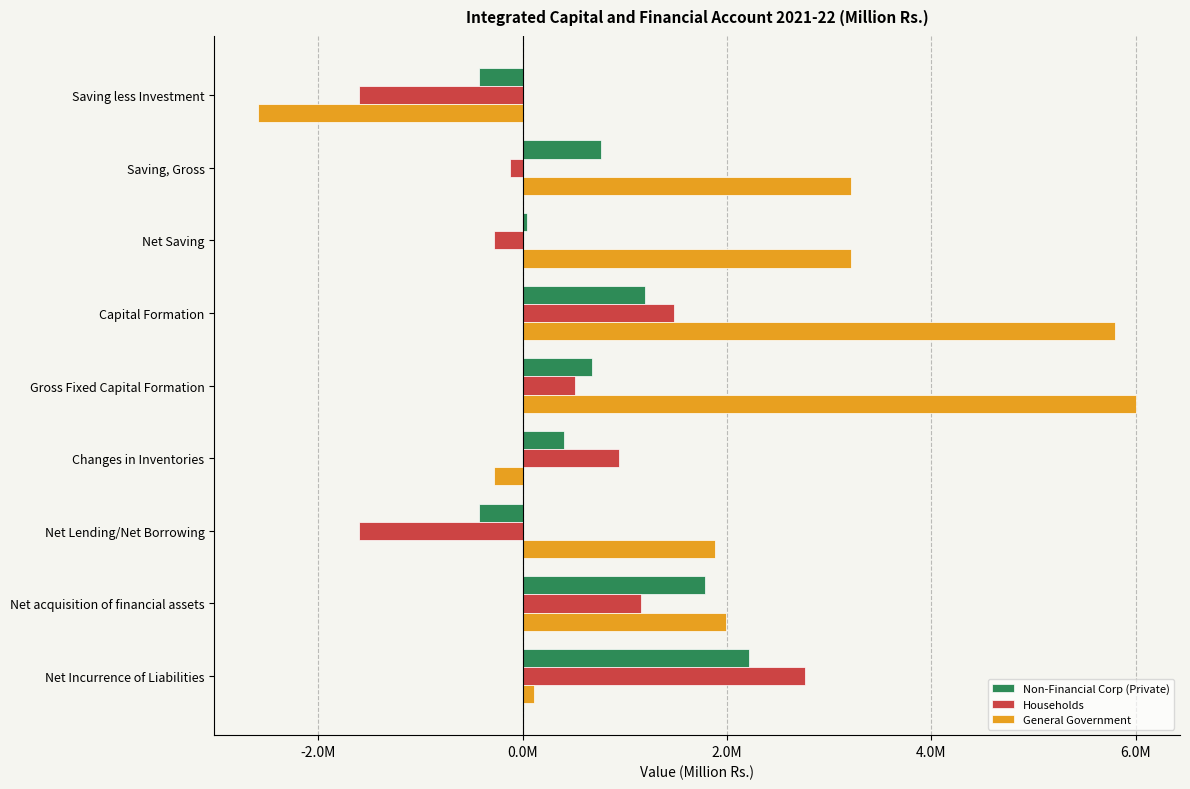

What is the minimum value shown in the chart?

-2589486.3